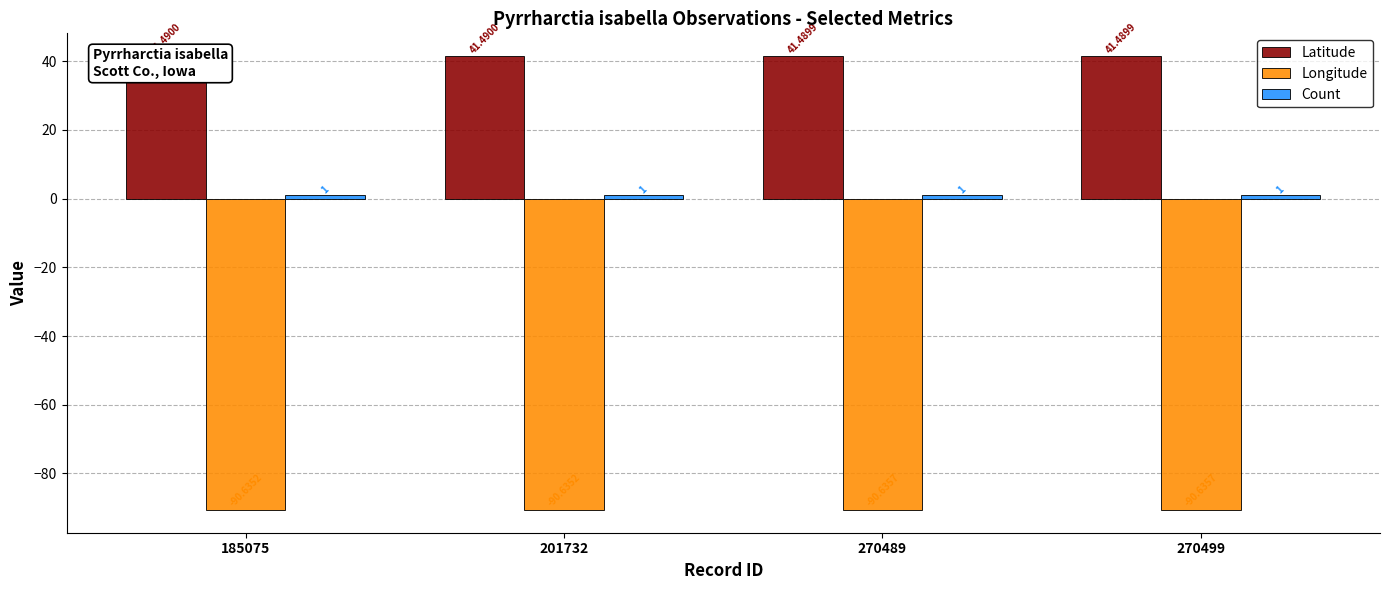

Reading left to right, list all the values displayed in this chart.

Latitude: 41.5	41.5	41.5	41.5
Longitude: -90.6	-90.6	-90.6	-90.6
Count: 1.0	1.0	1.0	1.0